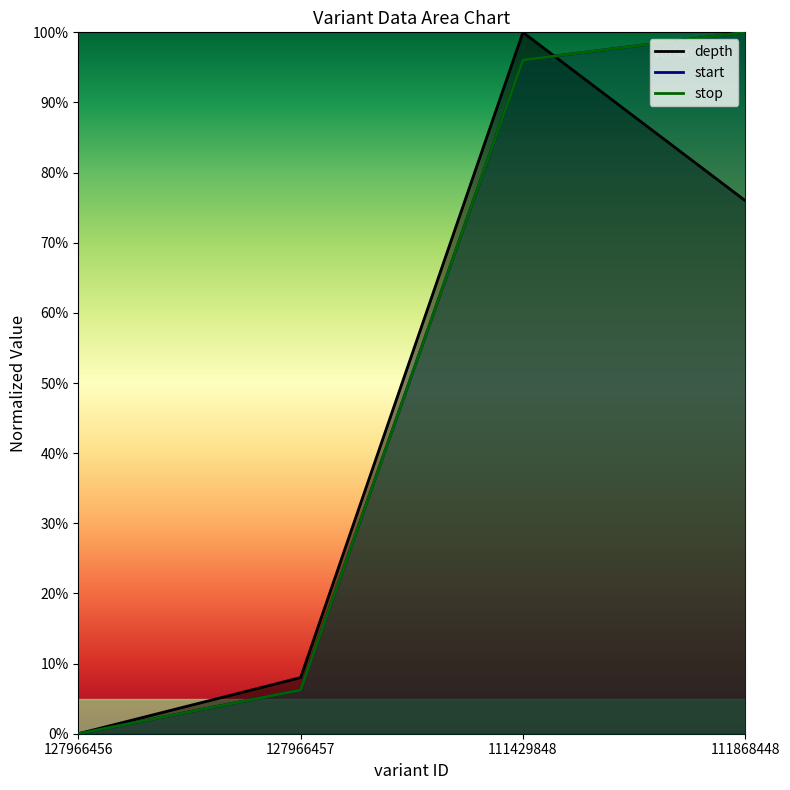

List the labels in order of depth value, smallest first.

127966456, 127966457, 111868448, 111429848